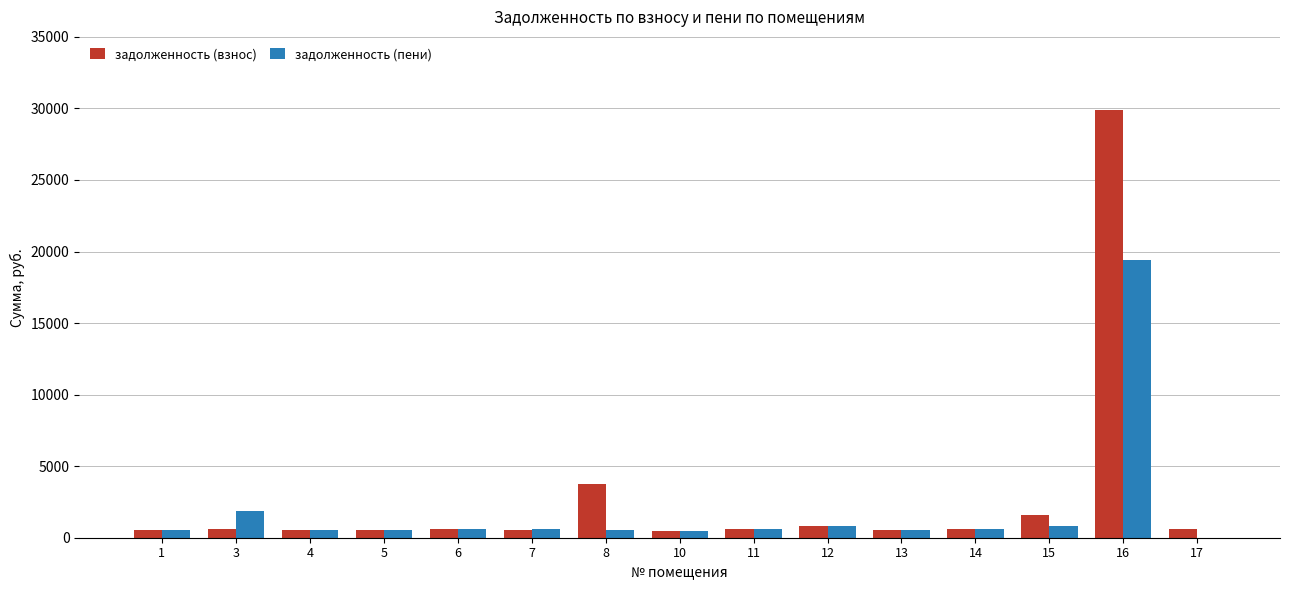

Is the value of задолженность (пени) at 13 greater than the value of задолженность (взнос) at 16?

No